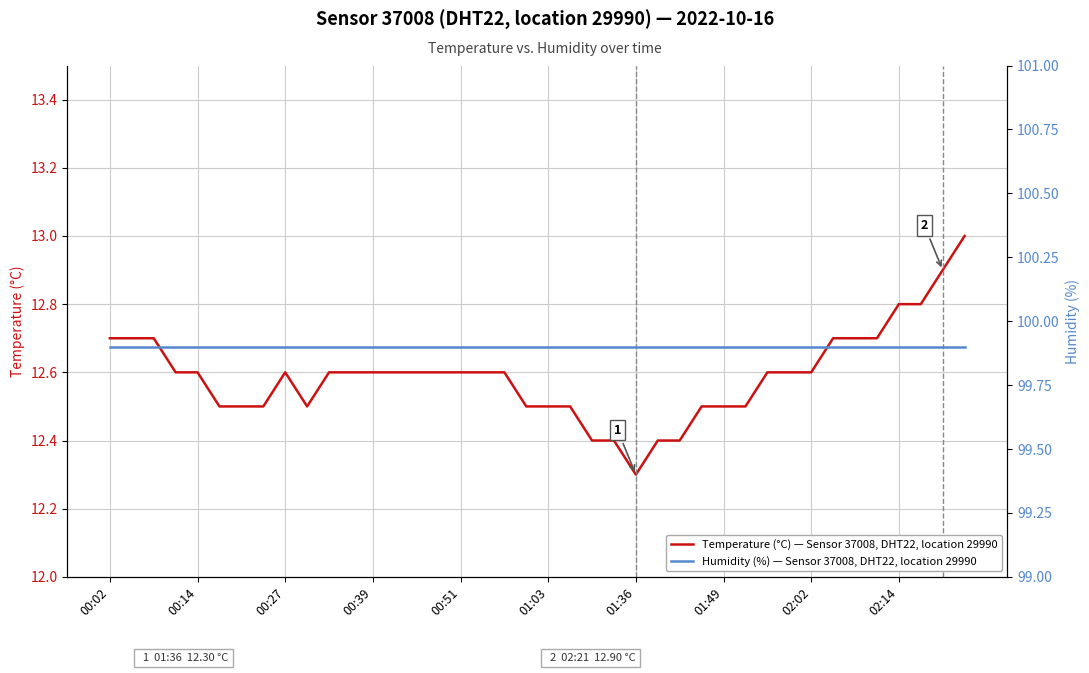

Which series has the largest total across all categories?

Humidity (%) — Sensor 37008, DHT22, location 29990